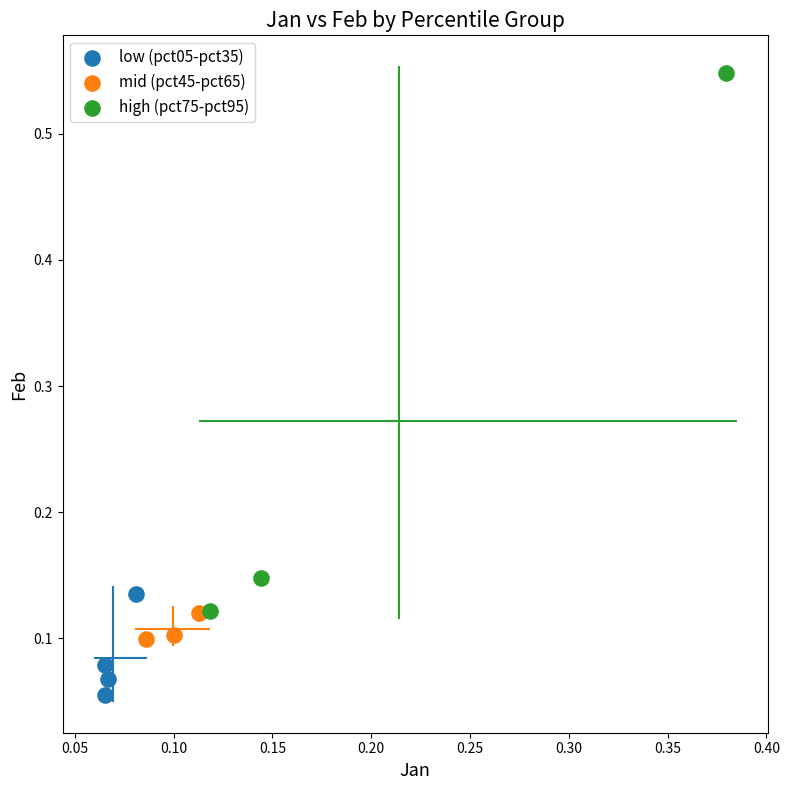

Which series reaches the maximum Y coordinate?

high (pct75-pct95)